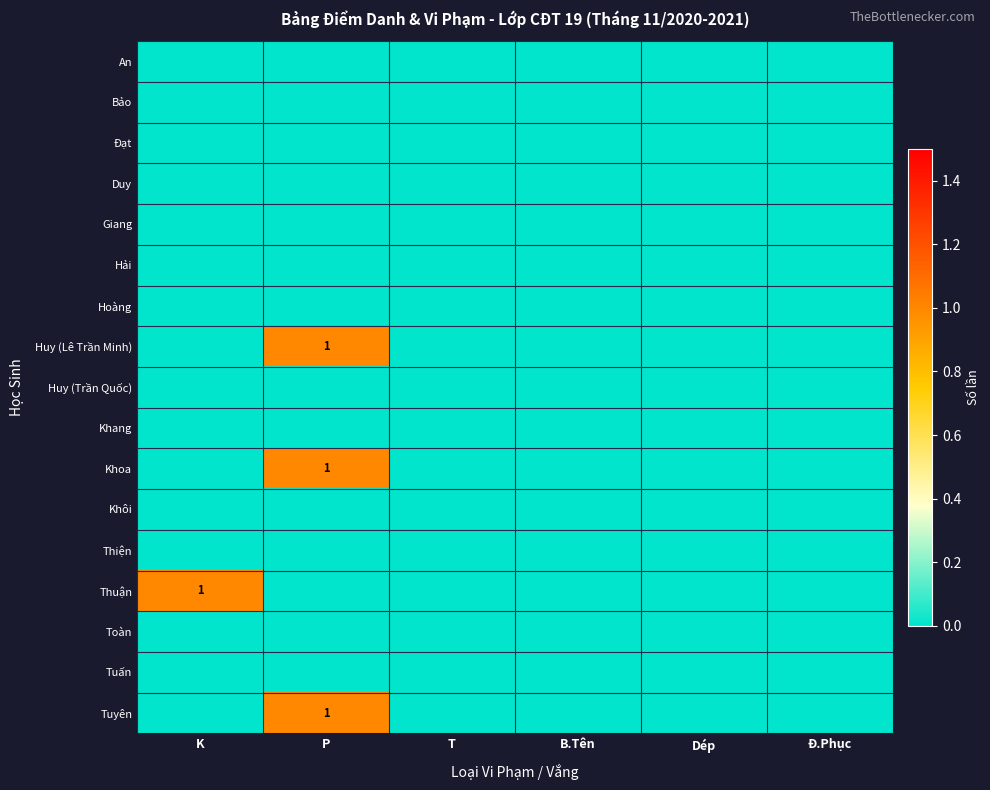

Count the number of data series in this chart.

17